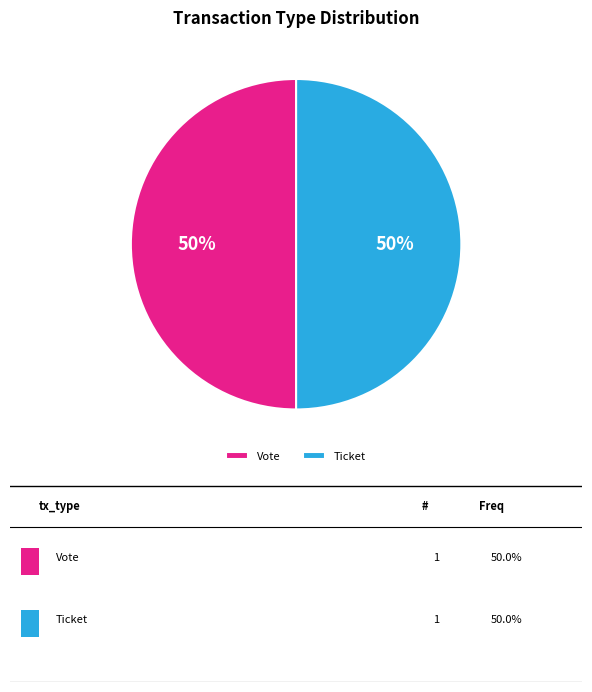

To the nearest percent, what portion does Vote represent?

50%